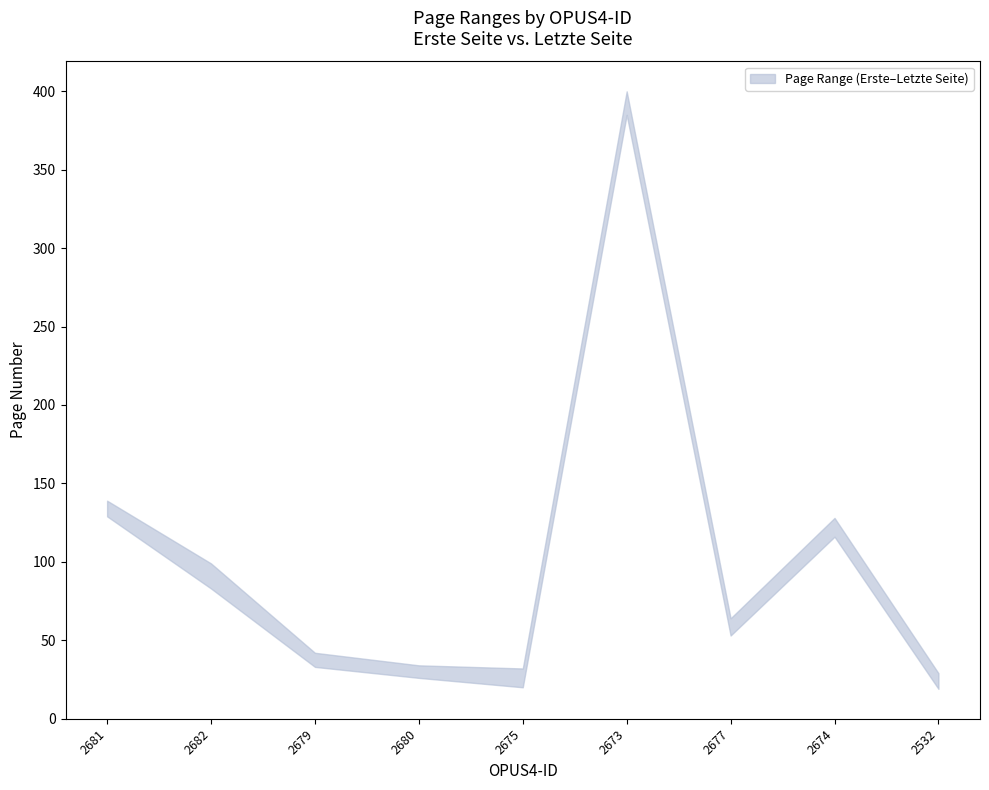

At which label is Erste Seite closest to 202?

2681